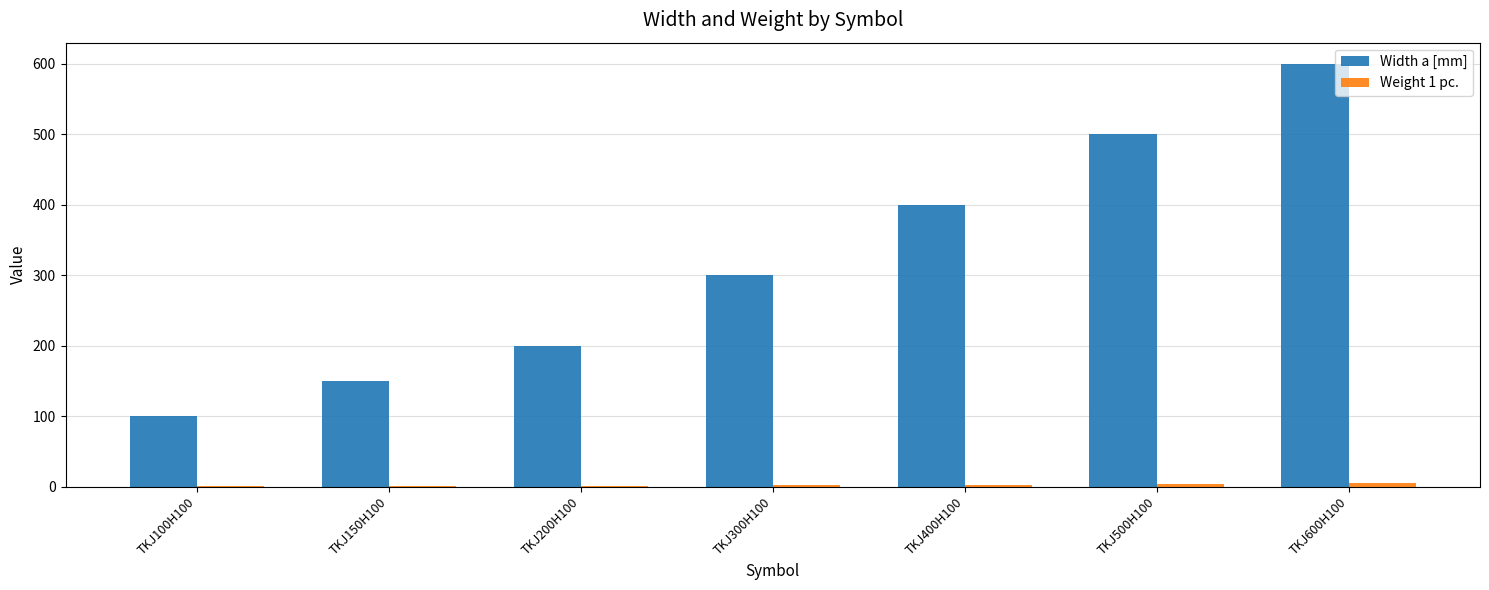

What is the sum of all Width a [mm] values?

2250.0